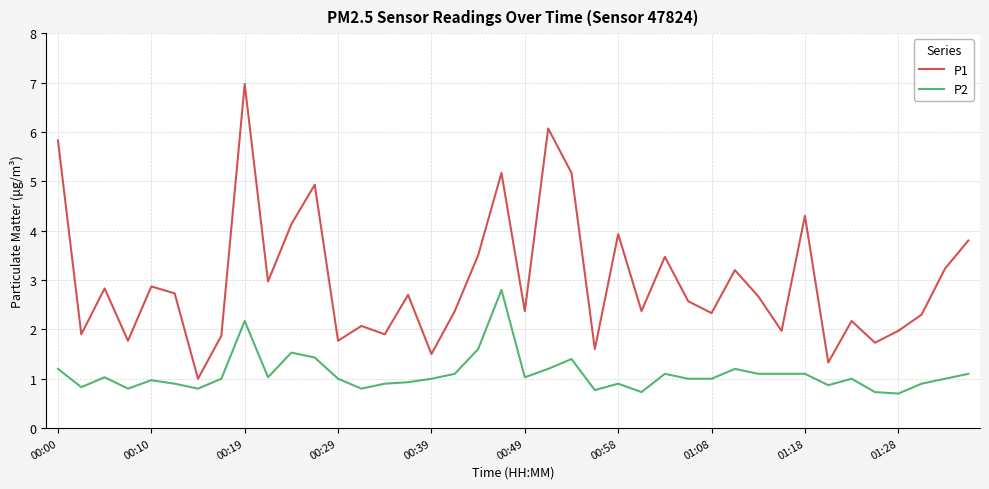

Rank the series by their maximum value, from lowest to highest.

P2, P1